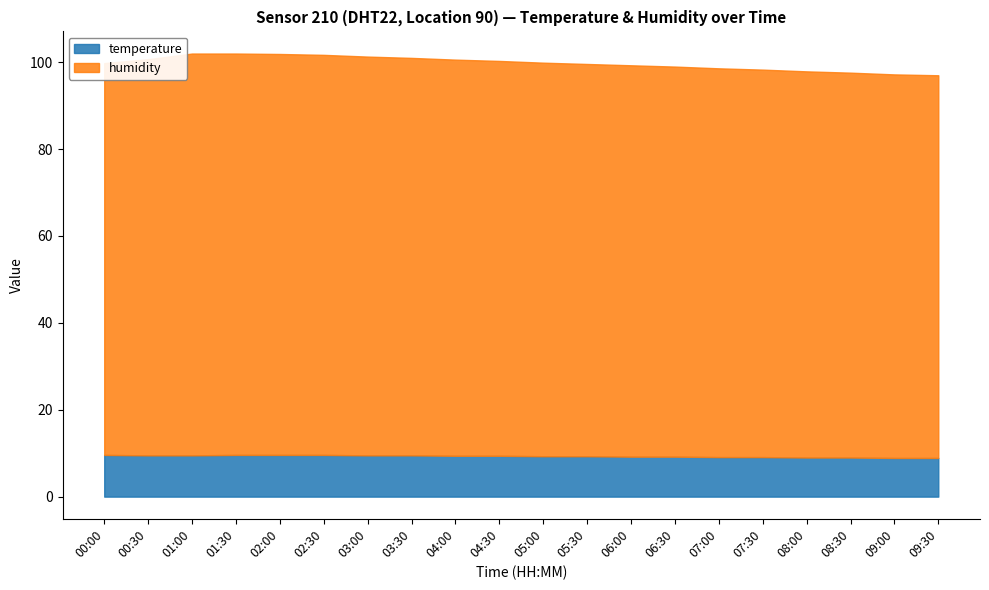

What is the total value across all series at 07:00?

98.6